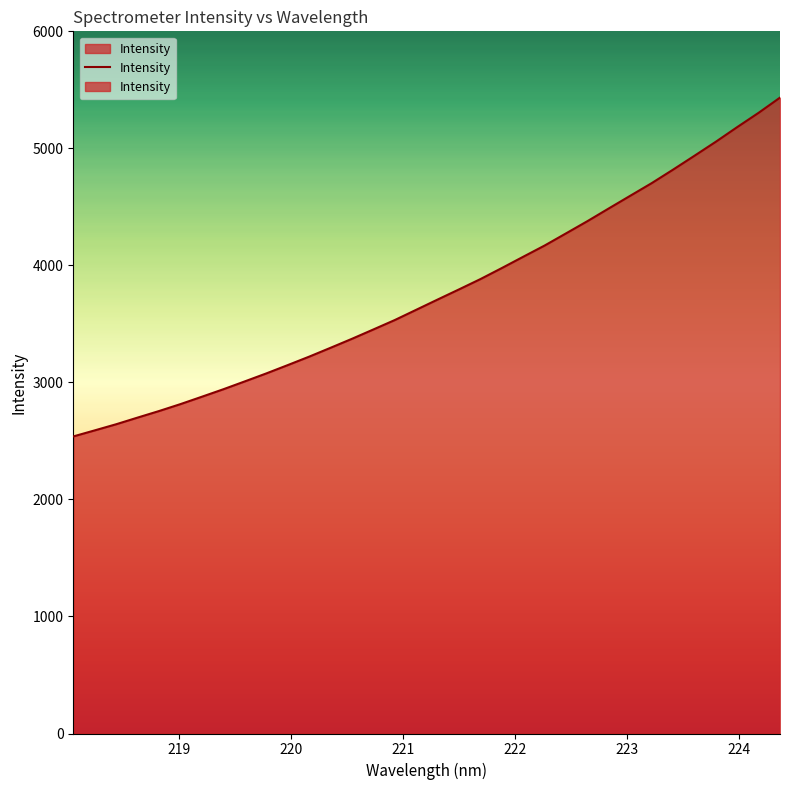

Reading left to right, what are all the values shown in this chart?

2538.4	2590.2	2642.6	2699.5	2755.5	2814.7	2877.8	2941.6	3008.7	3076.6	3147.7	3219.9	3295.7	3372.6	3452.4	3532.9	3620.5	3708.1	3794.9	3882.9	3977.4	4073.9	4169.8	4273.7	4378.2	4487.0	4595.0	4702.7	4818.2	4936.7	5056.6	5181.7	5303.8	5433.6